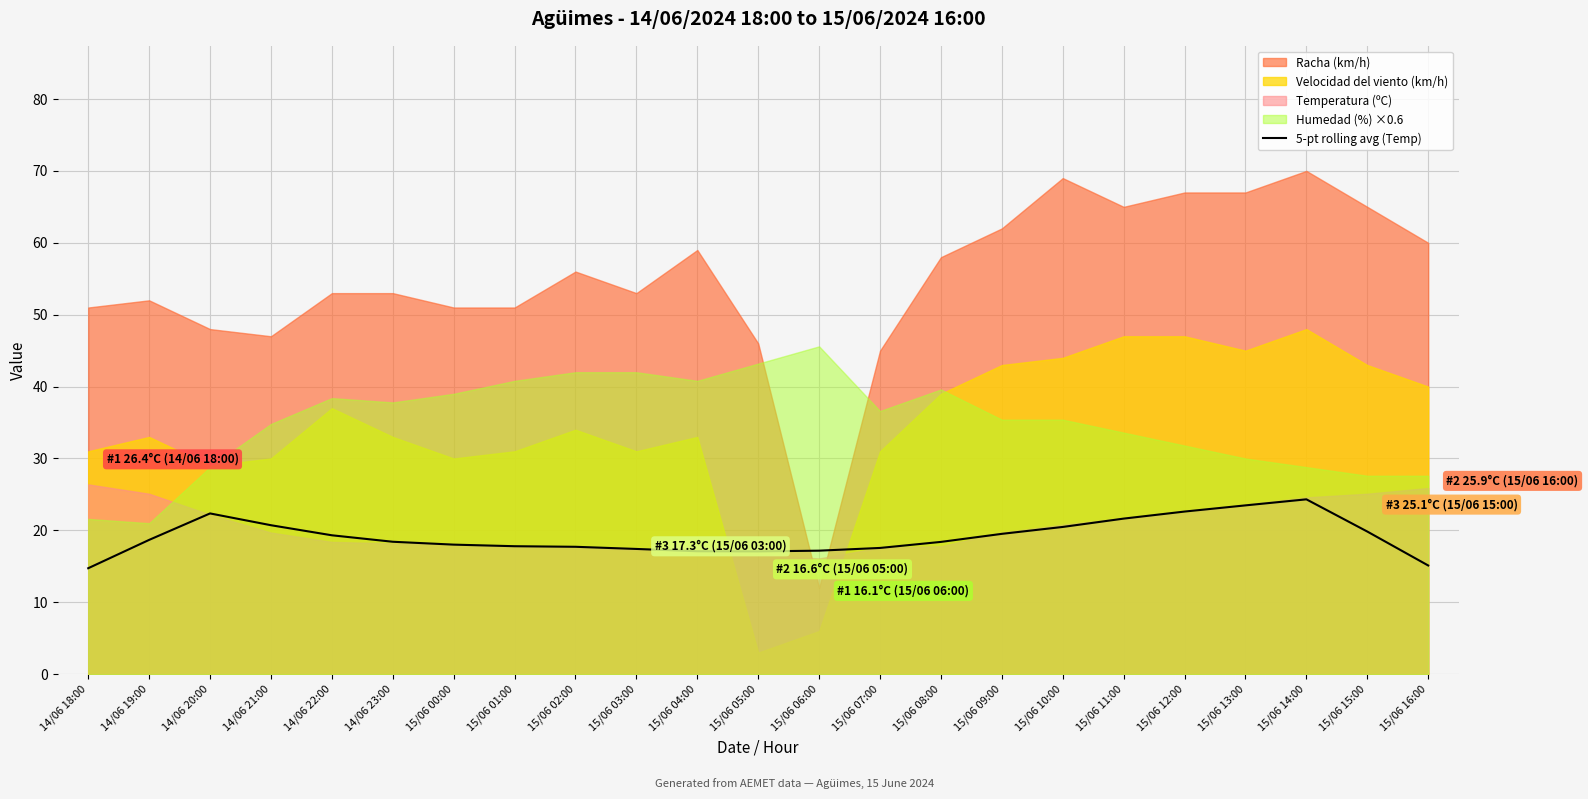

Reading right to left, what are all the values shown in this chart?

15.1	19.8	24.3	23.5	22.6	21.6	20.5	19.5	18.4	17.6	17.2	17.1	17.1	17.4	17.7	17.8	18.0	18.4	19.3	20.7	22.4	18.7	14.7